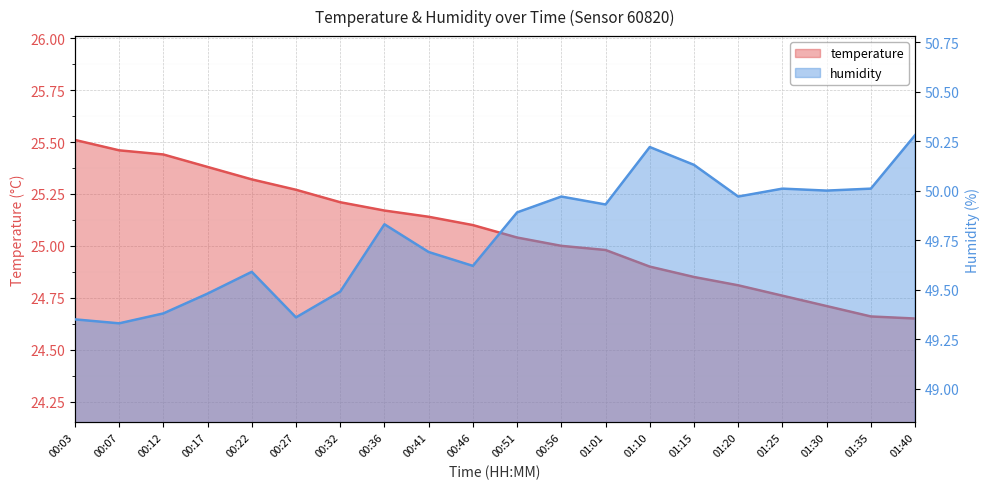

What is the label of the 13th point from the right?

00:36